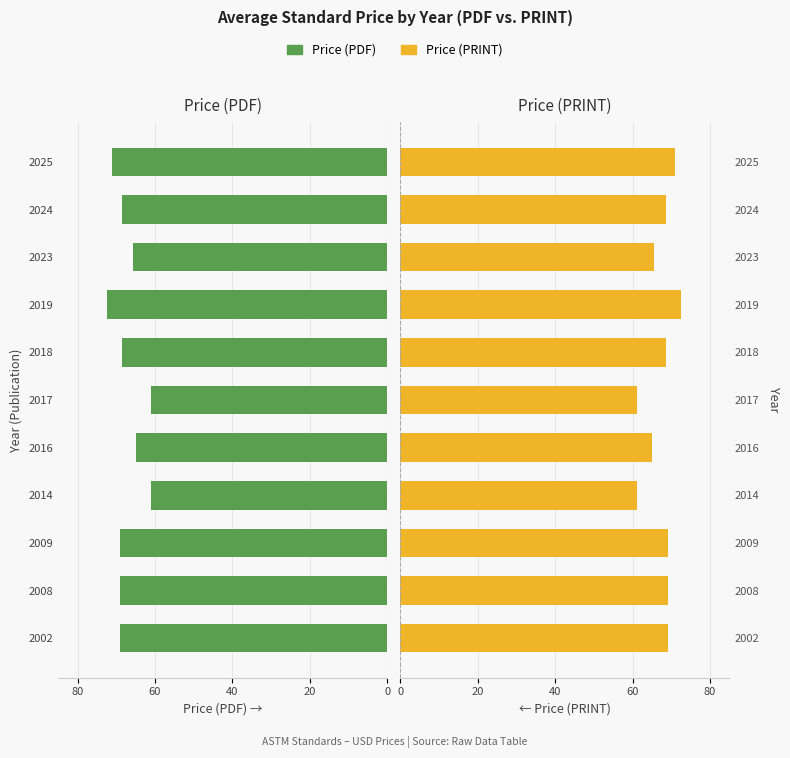

The Price (PRINT) series shows 95.5 at 2018. True or false?

False